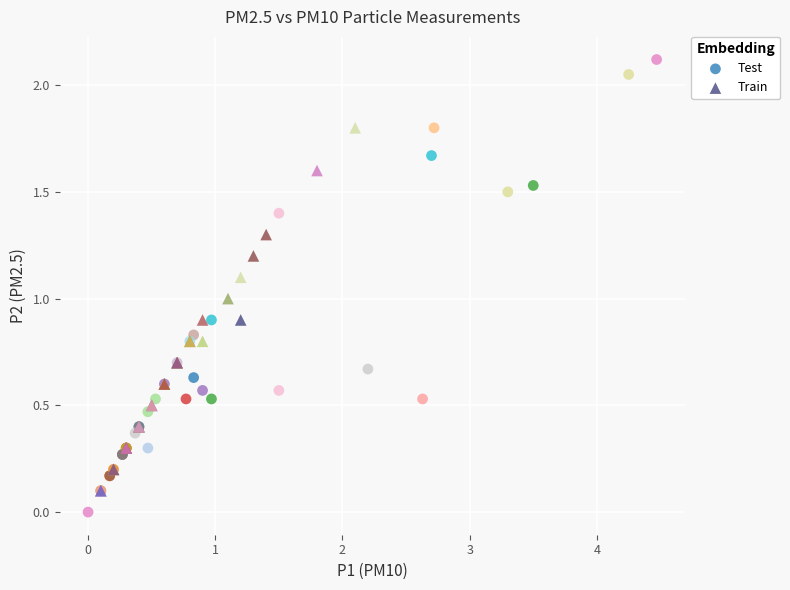

Which series contains the highest Y value?

Test